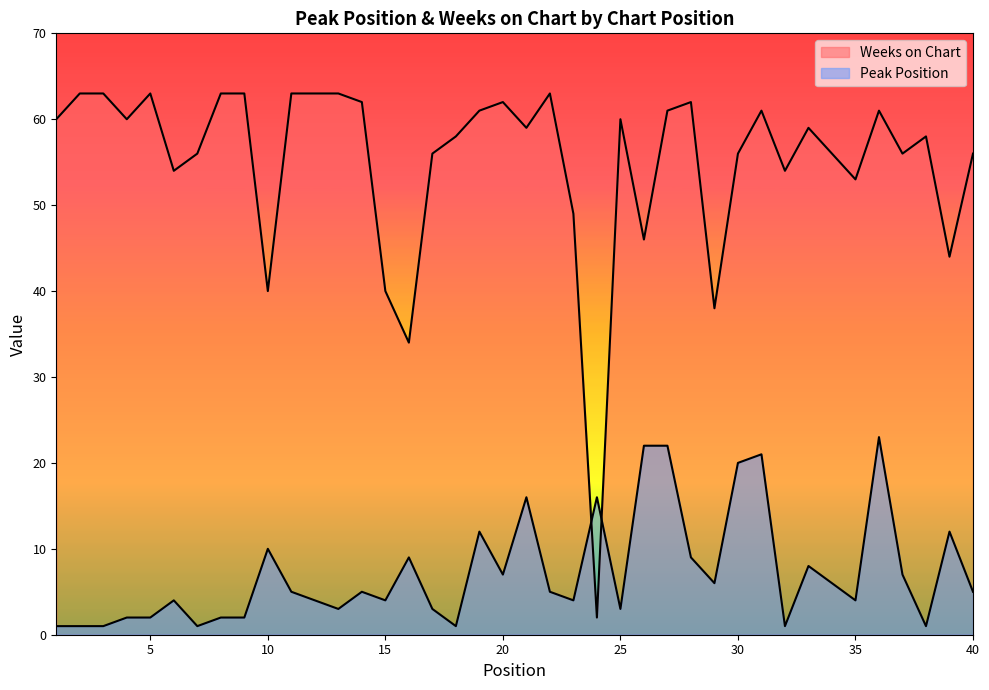

How many lines are shown in the chart?

2